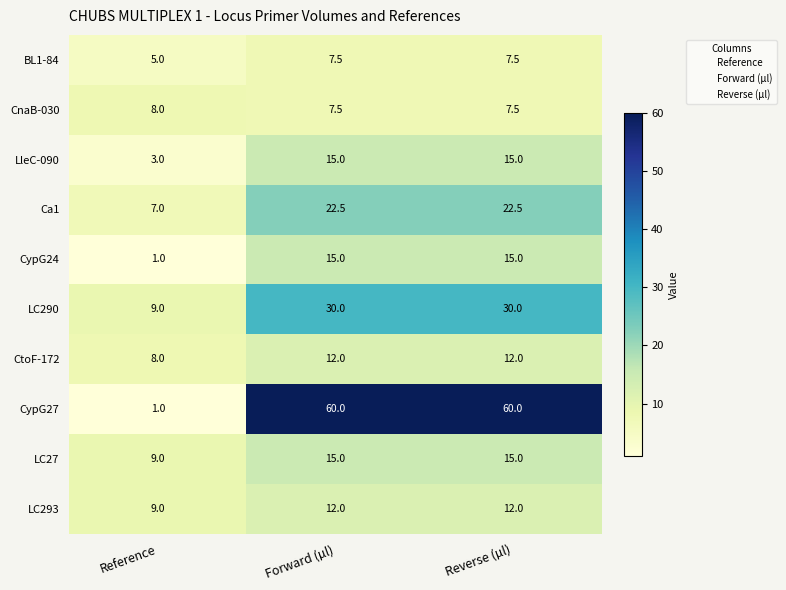

What is the spread (max minus min) of values at Forward (µl)?

52.5